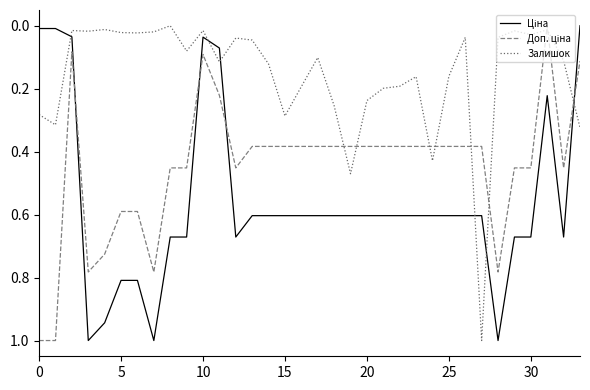

What is the highest value of the Залишок series?

1.0